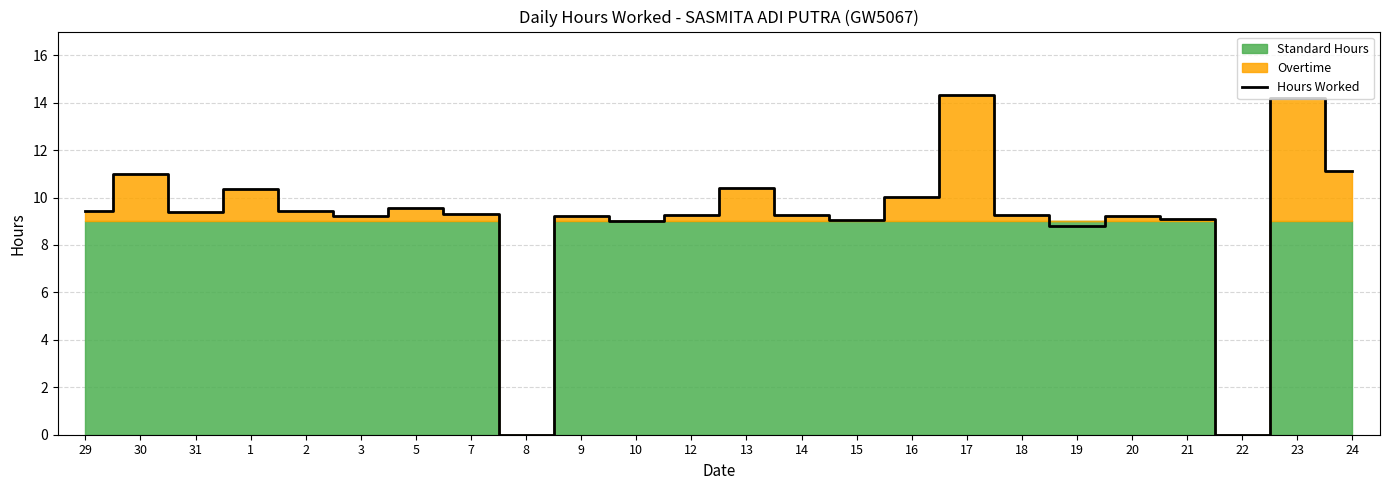

How many interior local peaks (higher than both neighbors) does the data have?

8